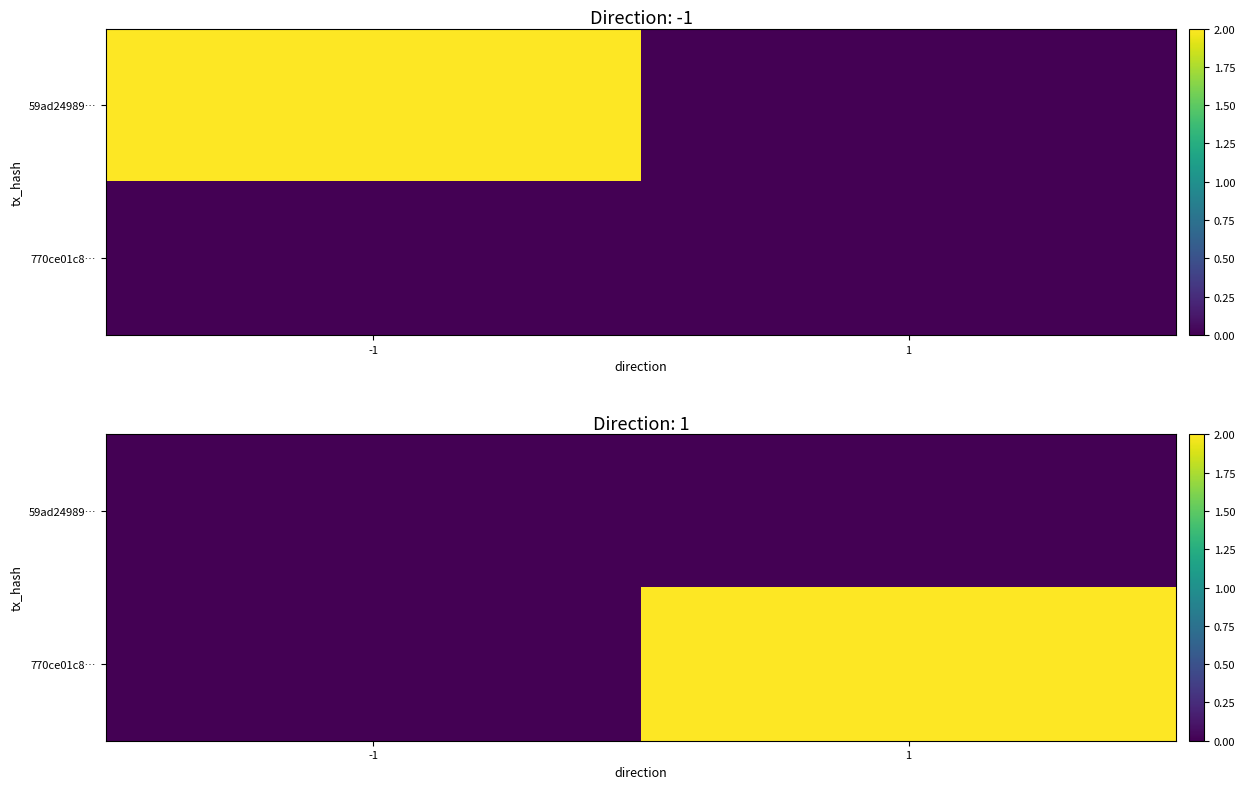

How many data points in 770ce01c8… are less than 2?

1